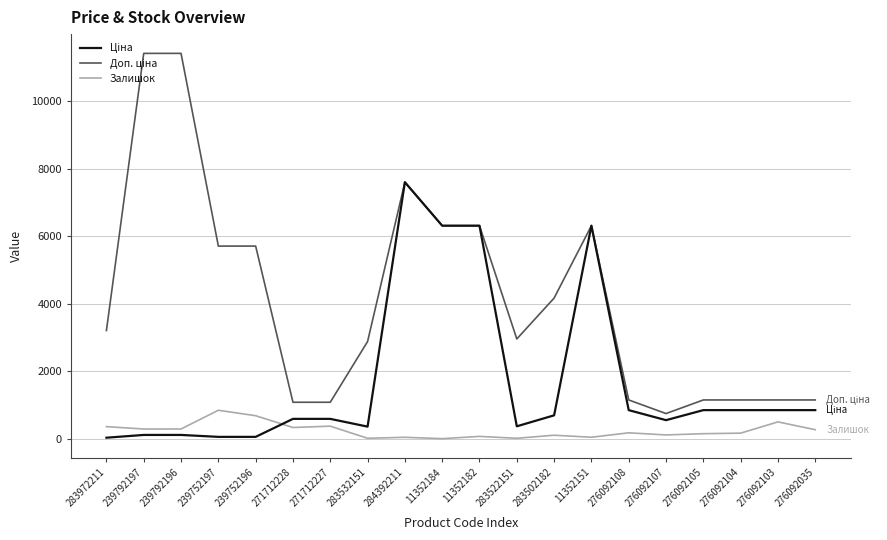

What is the maximum value shown in the chart?

11410.0